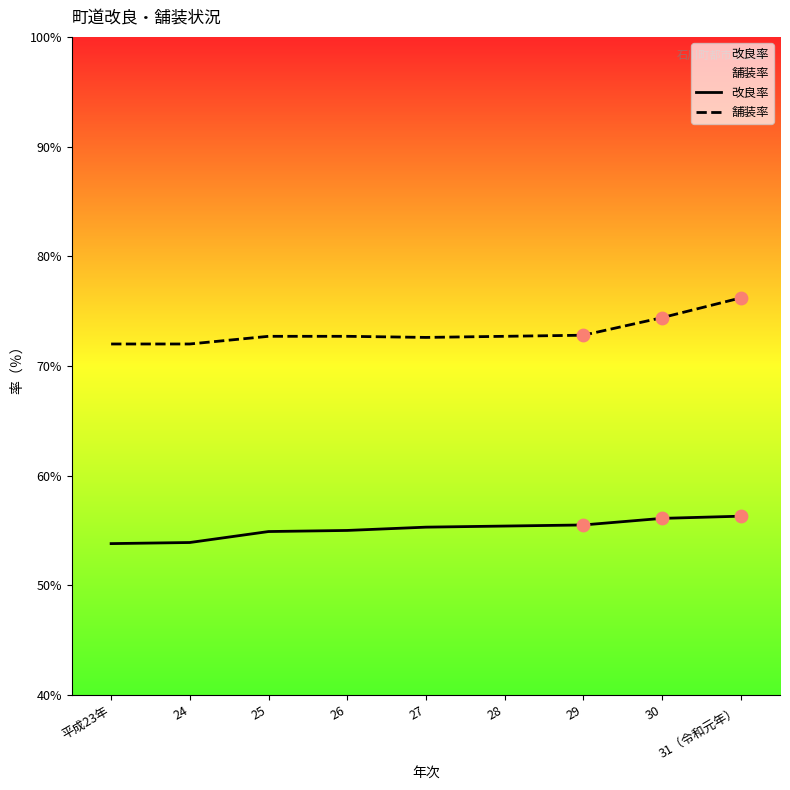

At which category is the sum across all series the highest?

31（令和元年）